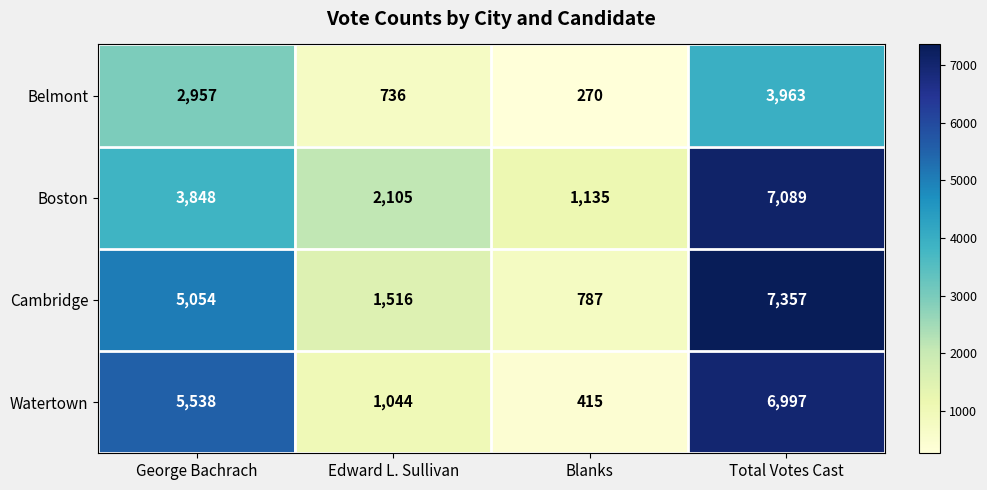

What is the difference between the second highest and second lowest values in the Cambridge series?

3538